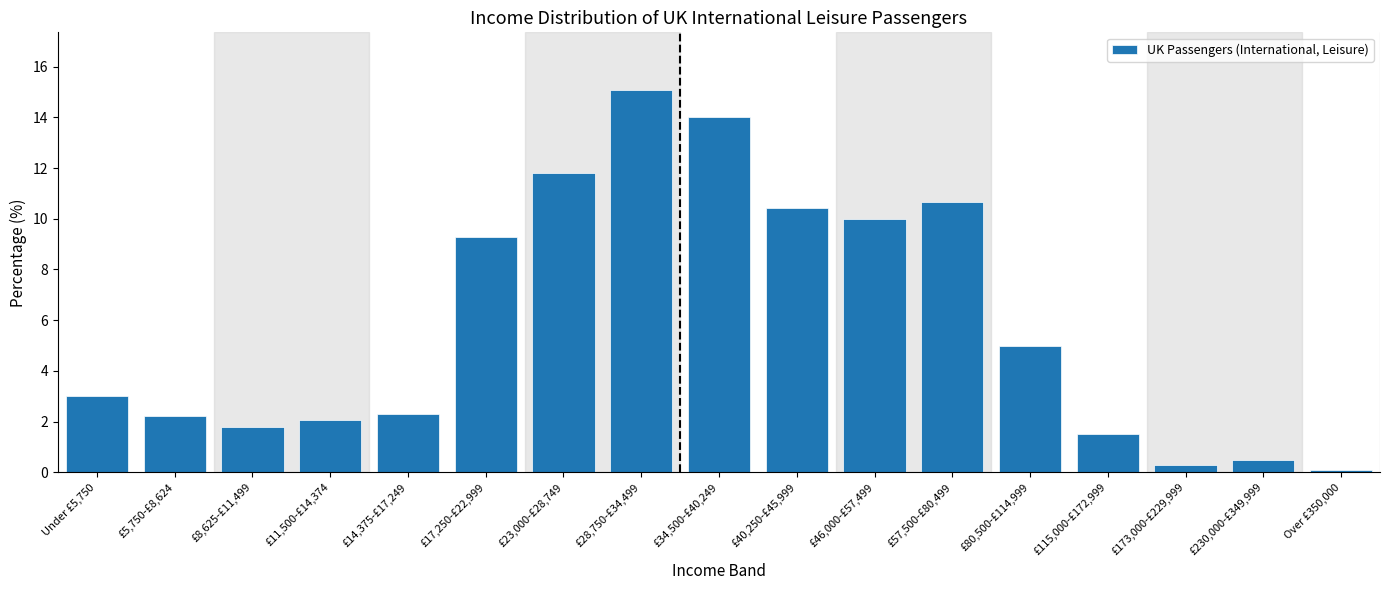

Reading left to right, extract all data points from this chart.

3.0	2.2	1.8	2.1	2.3	9.3	11.8	15.1	14.0	10.4	10.0	10.7	5.0	1.5	0.3	0.5	0.1